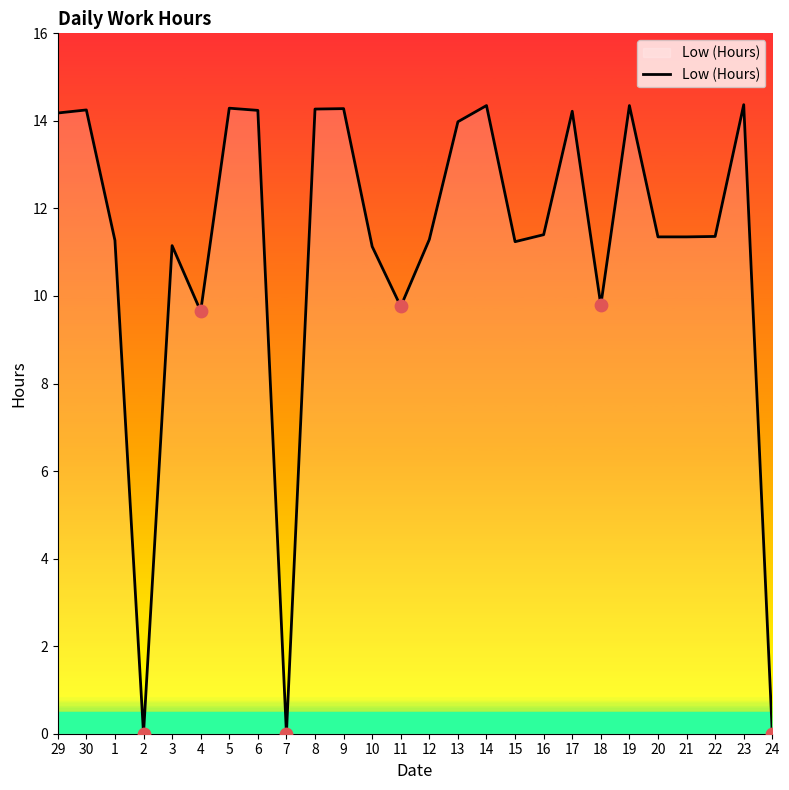

Between 29 and 18, which is larger?

29